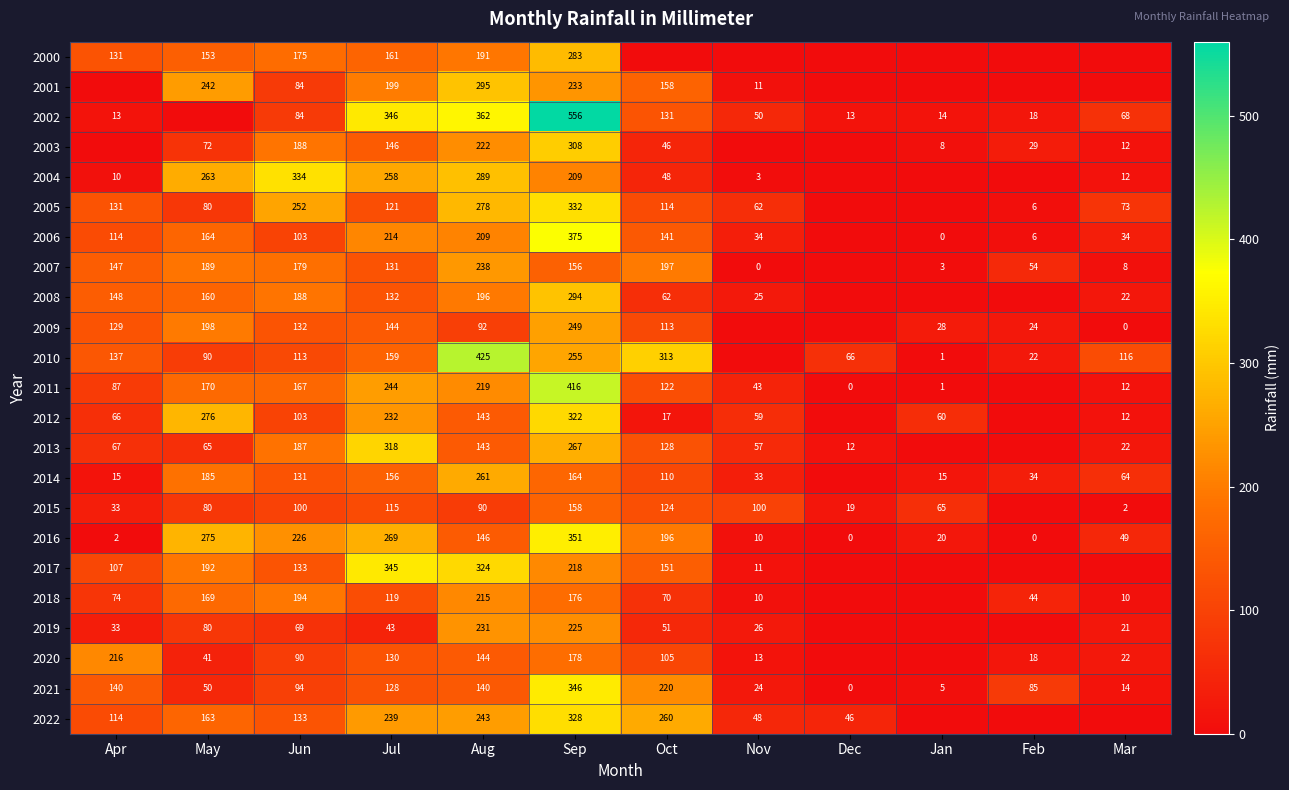

The value of 2004 at Jun is 516. True or false?

False